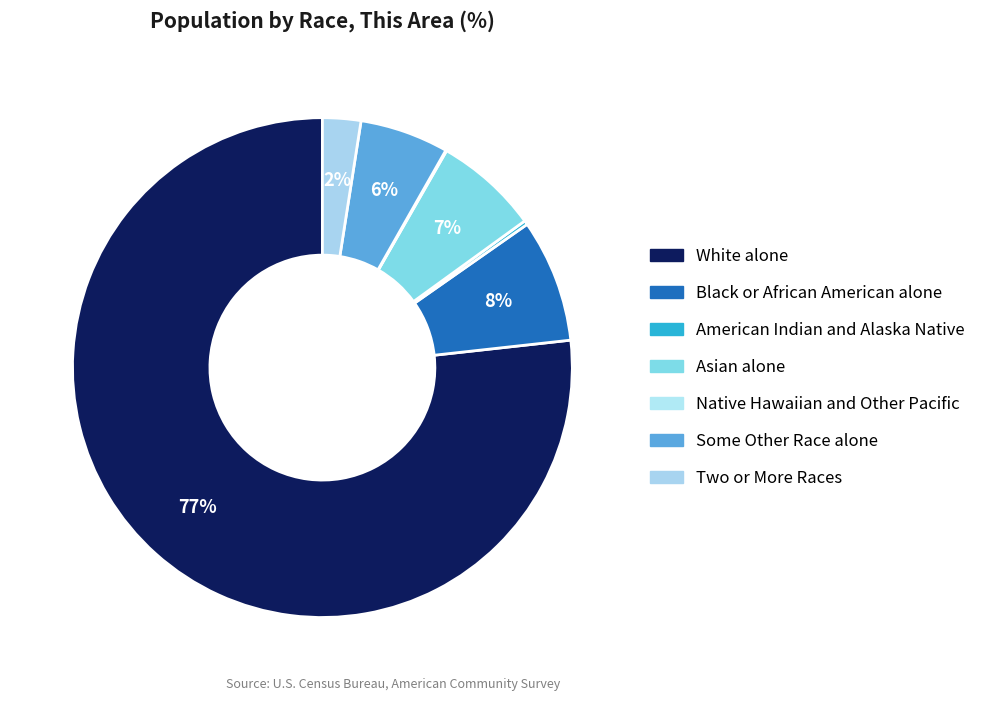

Rank the categories by value from highest to lowest.

White alone, Black or African American alone, Asian alone, Some Other Race alone, Two or More Races, American Indian and Alaska Native, Native Hawaiian and Other Pacific